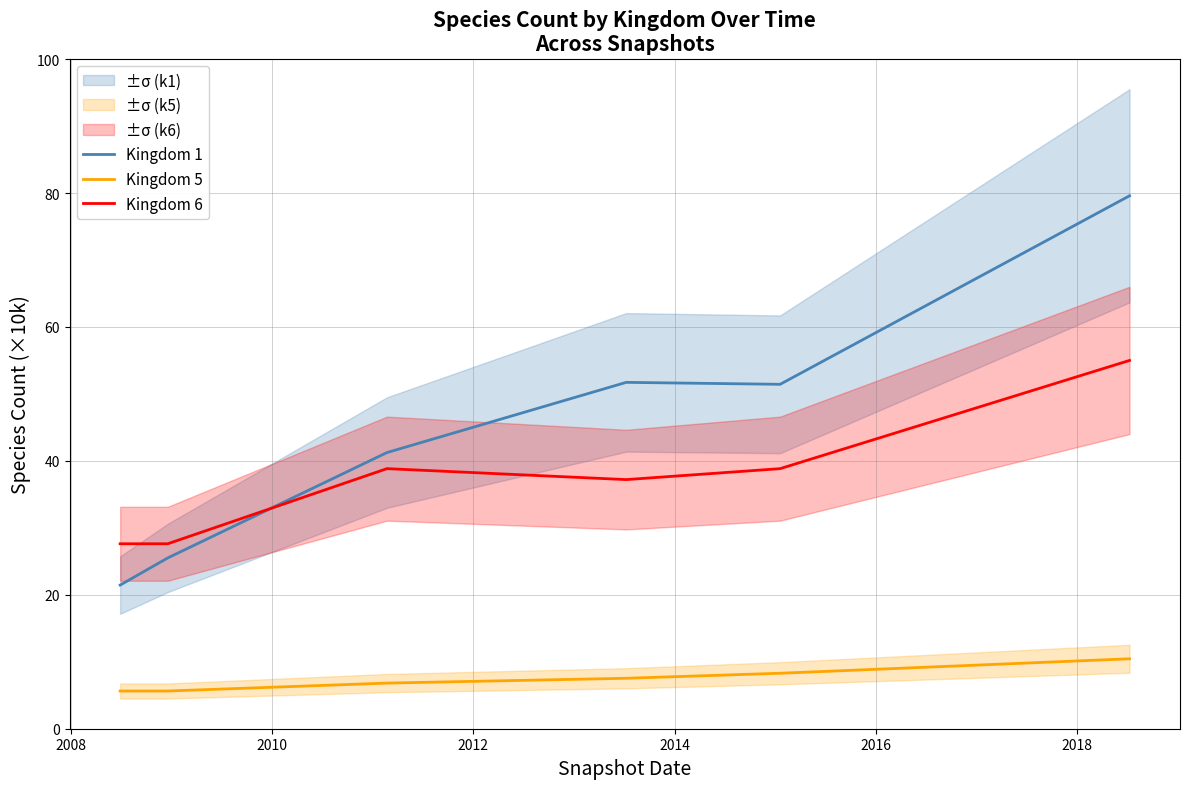

How many distinct data groups are displayed?

3